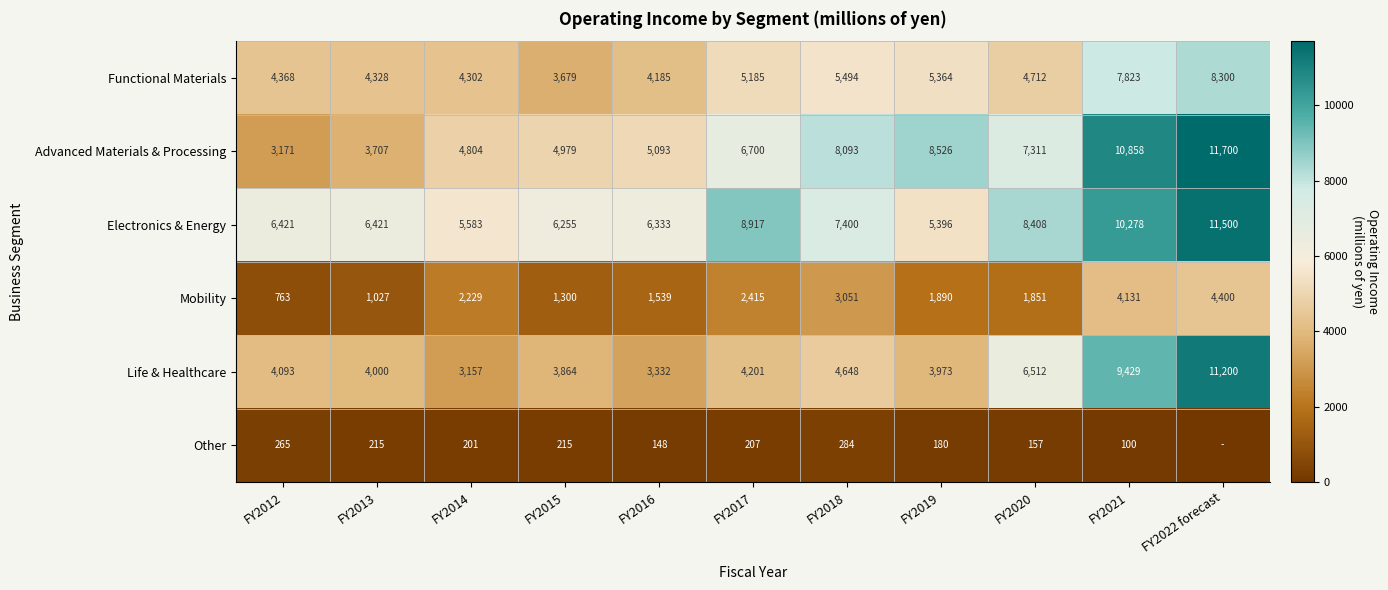

What is the average value of the Advanced Materials & Processing series?

6813